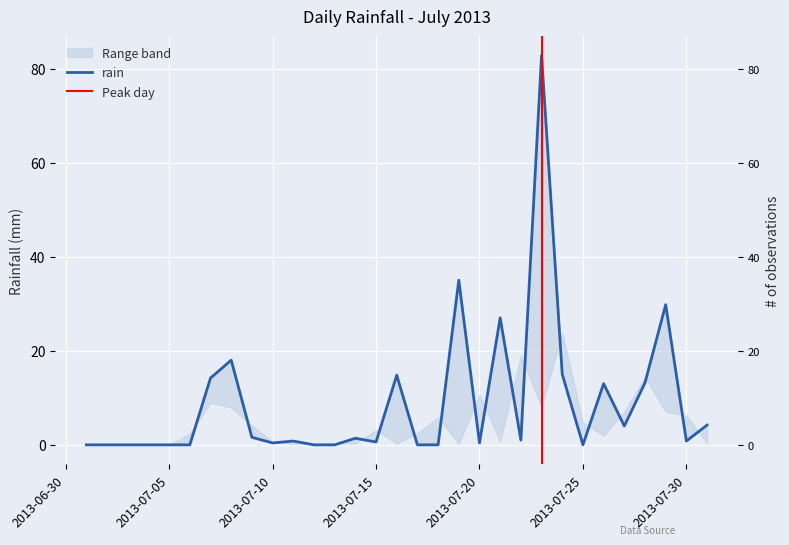

What is the sum of the values at 2013-07-31 and 2013-07-21?

31.2